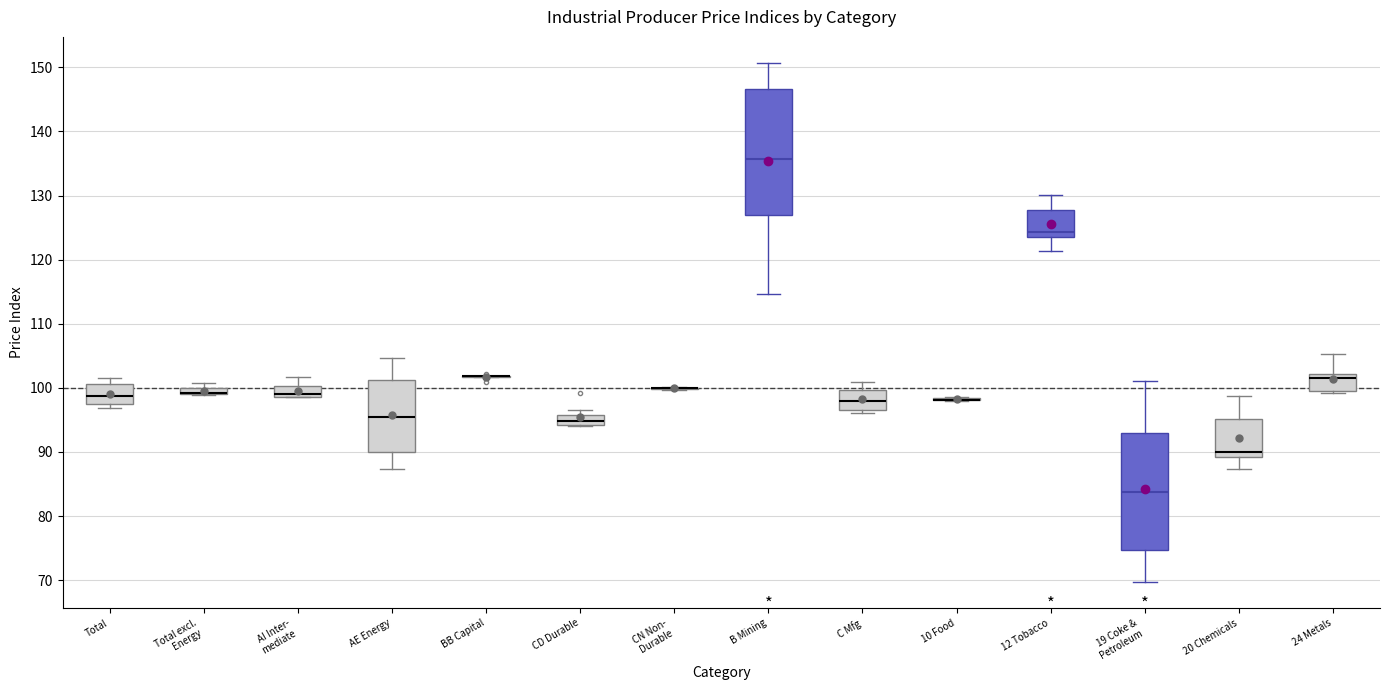

Comparing the boxes themselves (not the whiskers), which one is the tallest?

B Mining